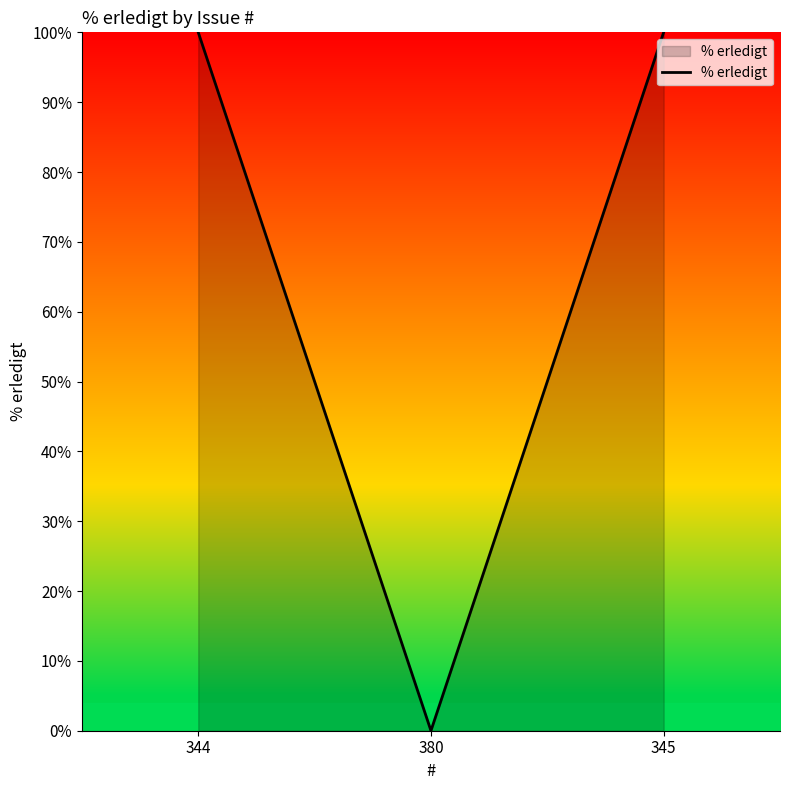

Does the chart display data point markers on the line(s)?

No